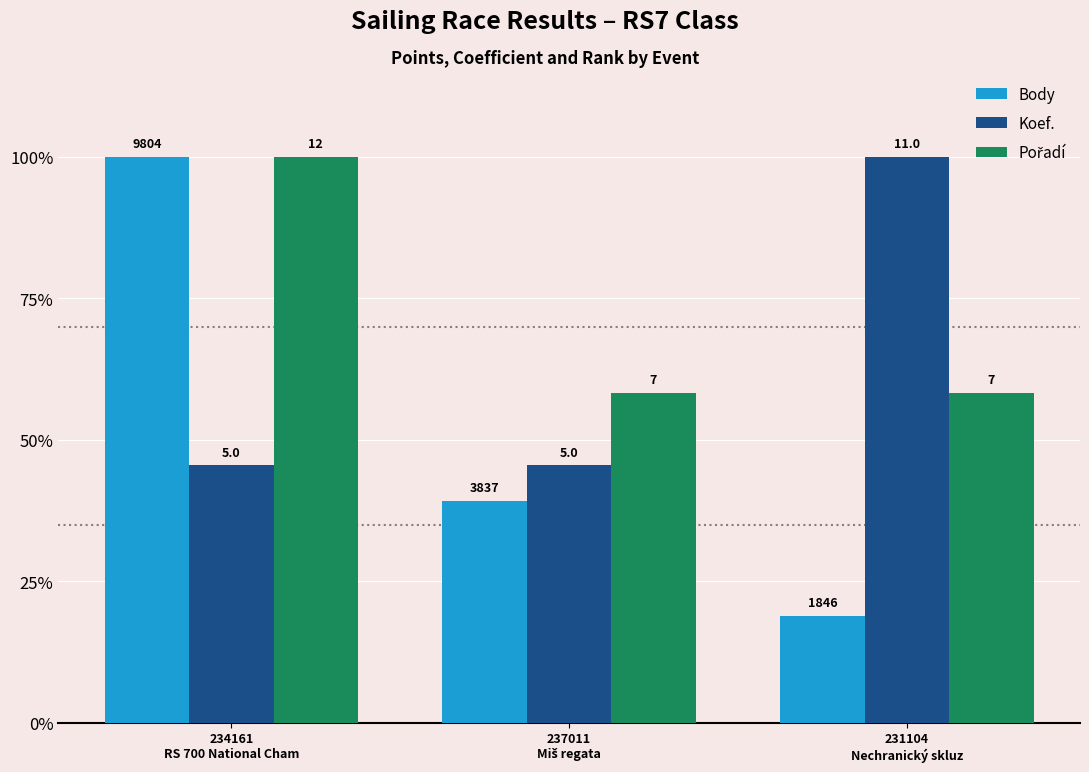

How many bars are there in each group?

3